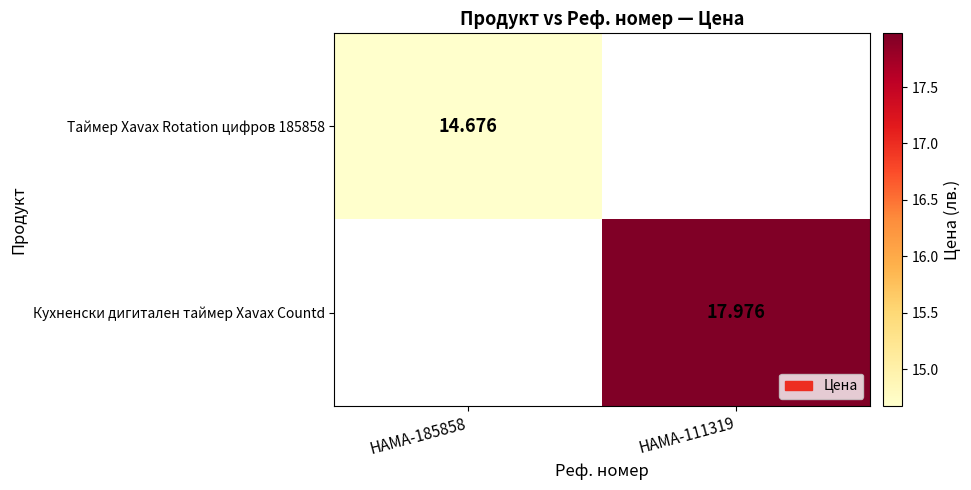

Count the number of categories in the chart.

2